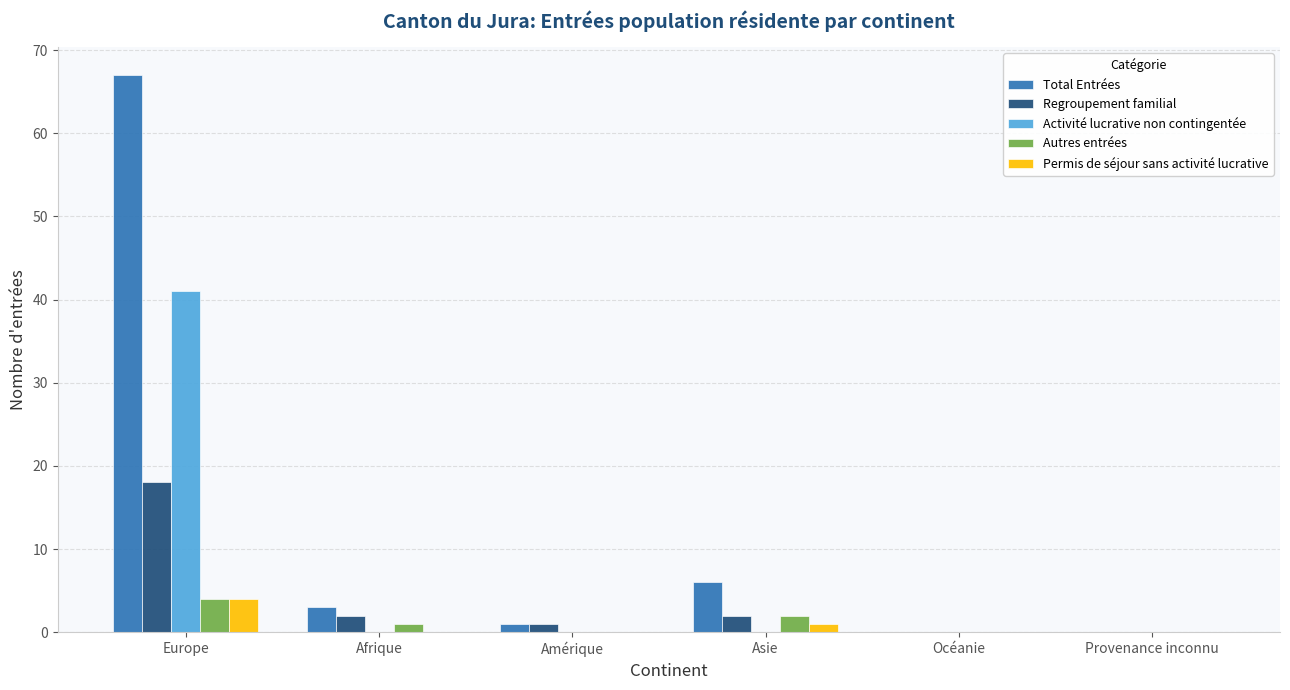

What is the spread (max minus min) of values at Asie?

6